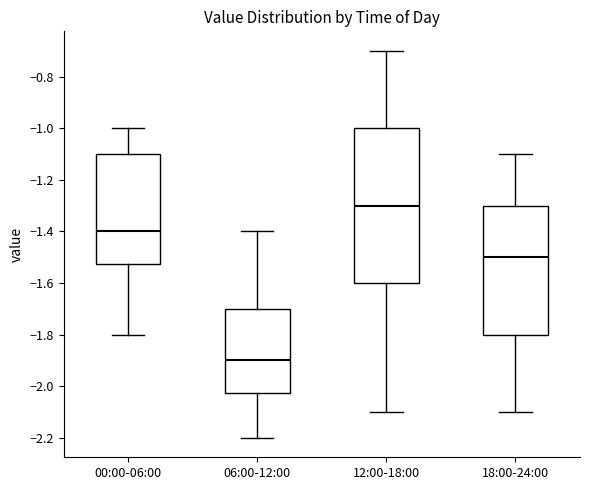

Reading left to right, transcribe this box plot: for each box, give where its median line is, the range the box spans, and where its two whiskers end, as read against the y-axis. The values are not printed on the chart, so give them approximately, as read against the axis.

00:00-06:00: median -1.40, box -1.52 to -1.10, whiskers -1.80 to -1.00
06:00-12:00: median -1.90, box -2.02 to -1.70, whiskers -2.20 to -1.40
12:00-18:00: median -1.30, box -1.60 to -1.00, whiskers -2.10 to -0.70
18:00-24:00: median -1.50, box -1.80 to -1.30, whiskers -2.10 to -1.10